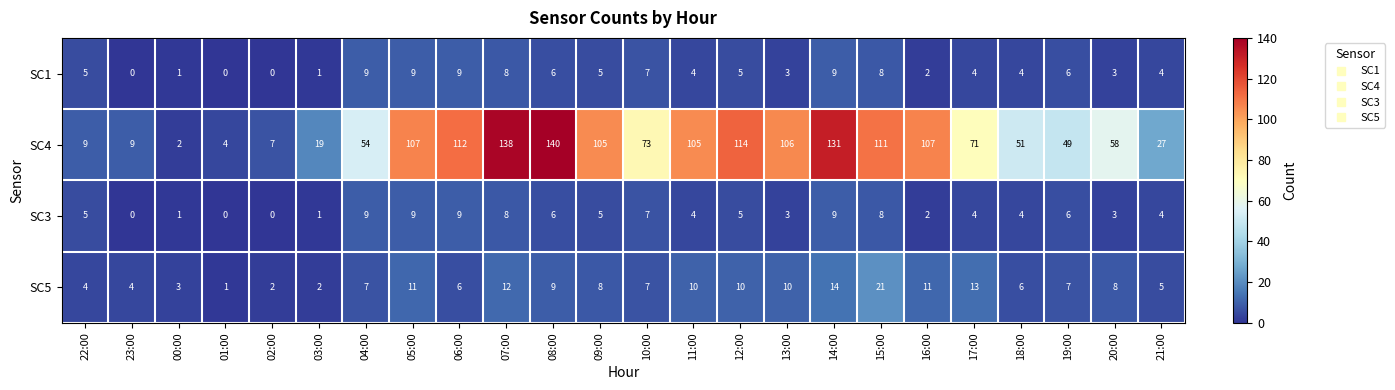

What value does the SC4 series have at 08:00, to the nearest 10?

140